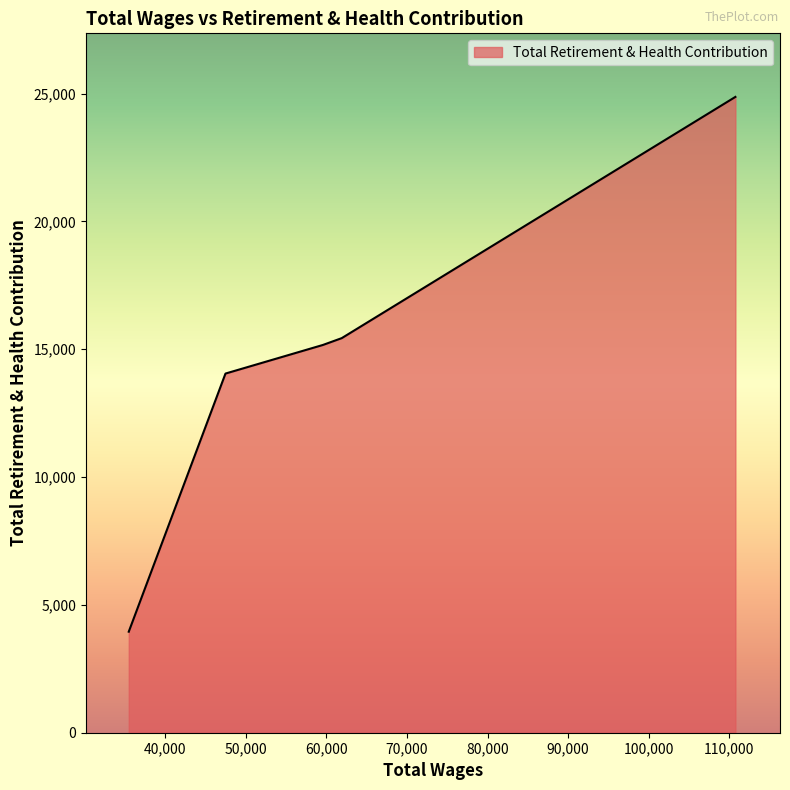

What is the maximum value shown in the chart?

24867